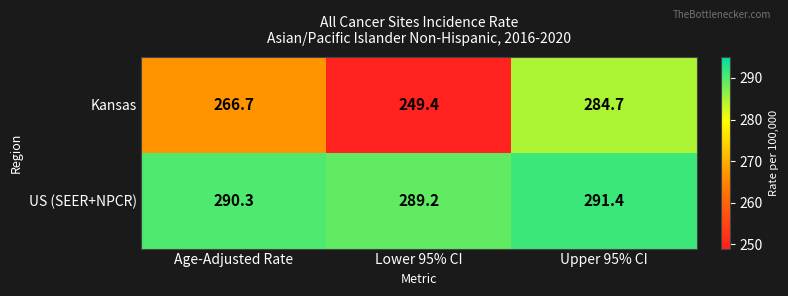

At which category is the sum across all series the highest?

Upper 95% CI